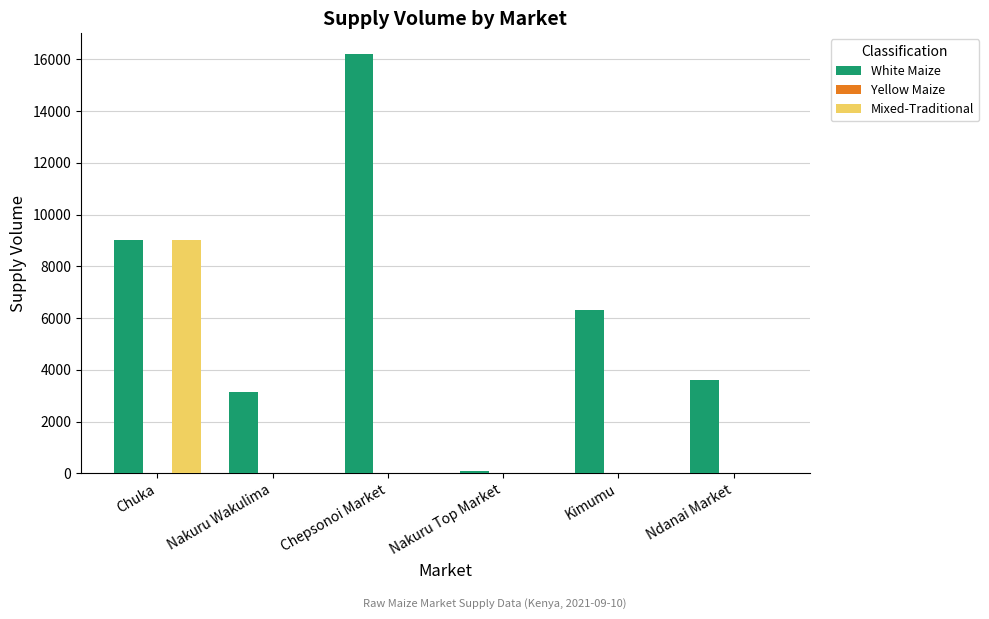

Are the bars grouped side by side (vs. stacked)?

Yes